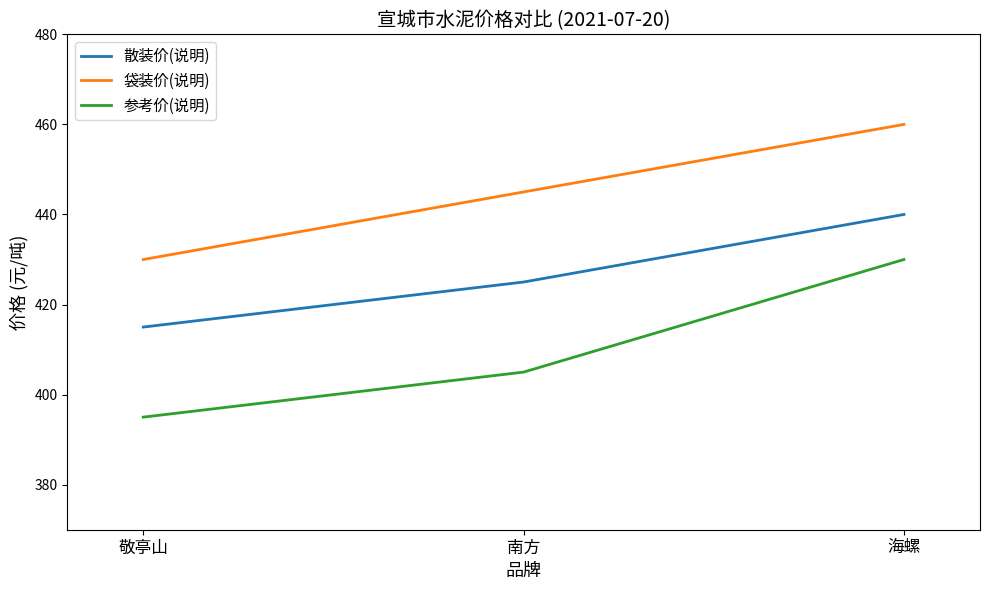

What position from the left is 南方?

2